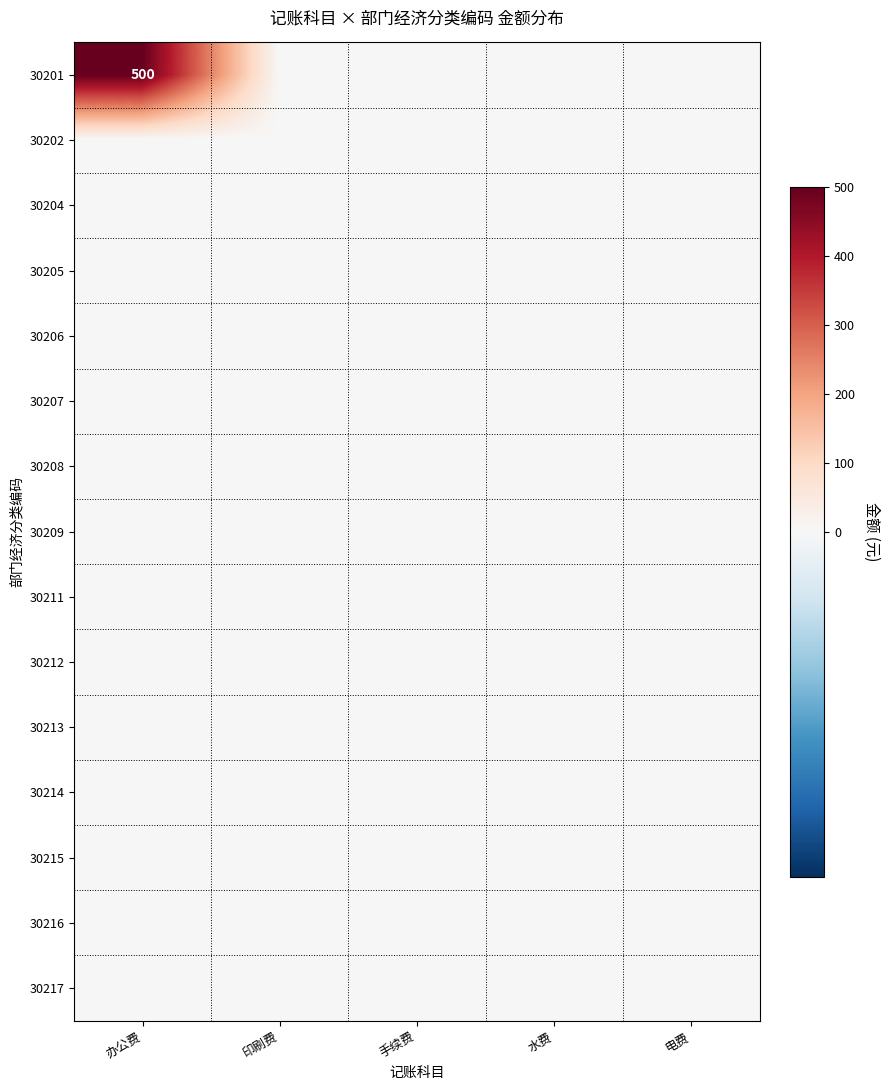

At how many categories does at least one series exceed 200?

1